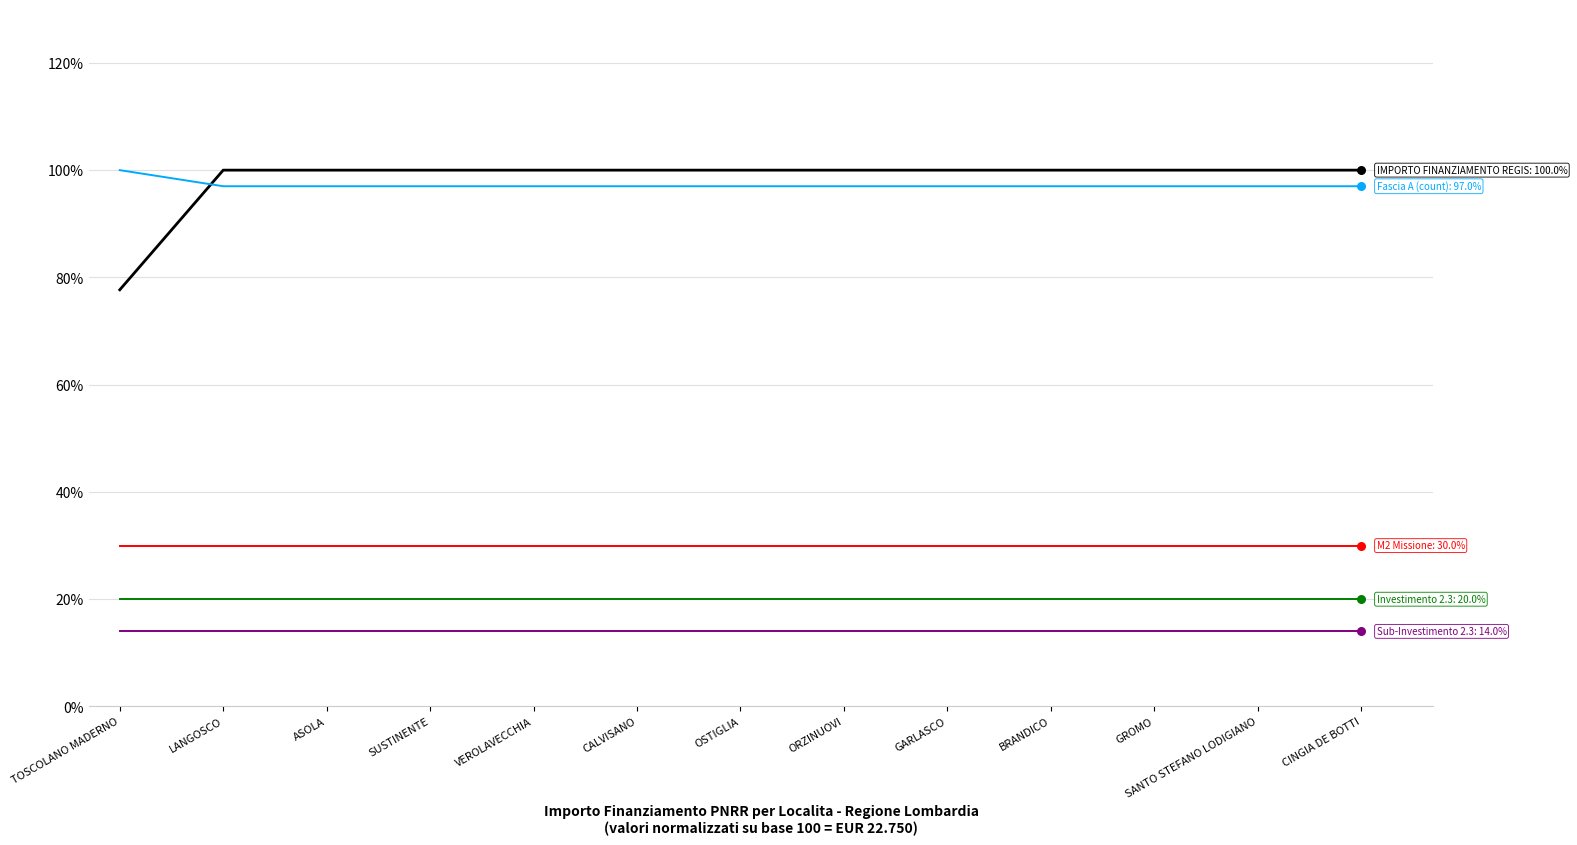

What is the spread (max minus min) of values at TOSCOLANO MADERNO?

86.0